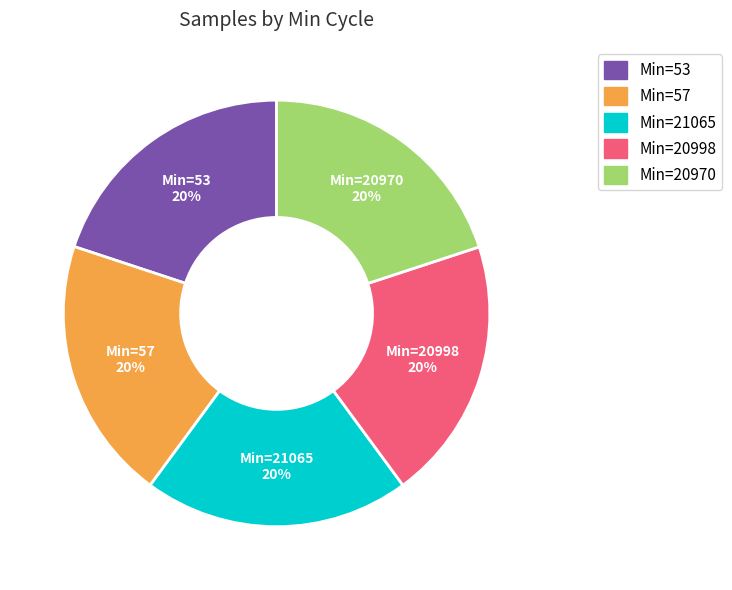

Is there a majority slice in this chart?

No